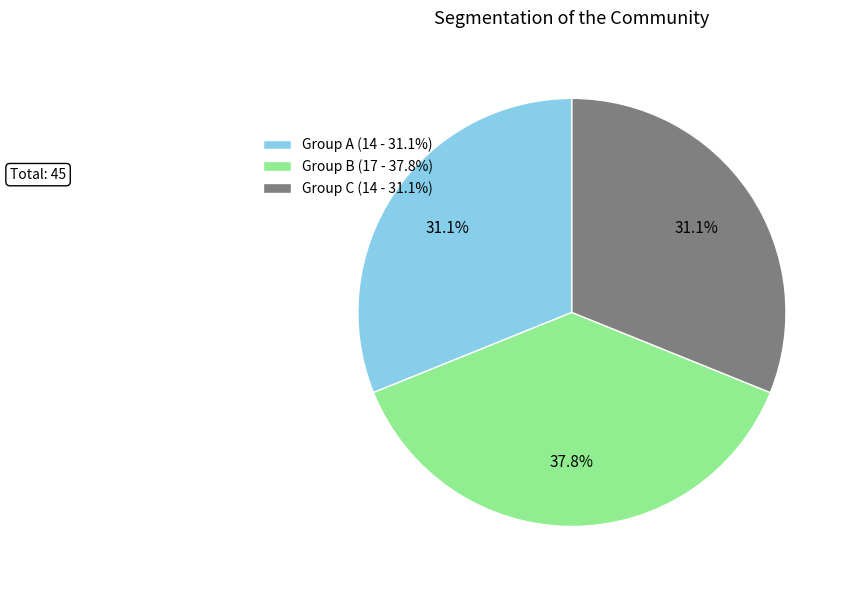

Which slice is the largest?

Group B (17 - 37.8%)